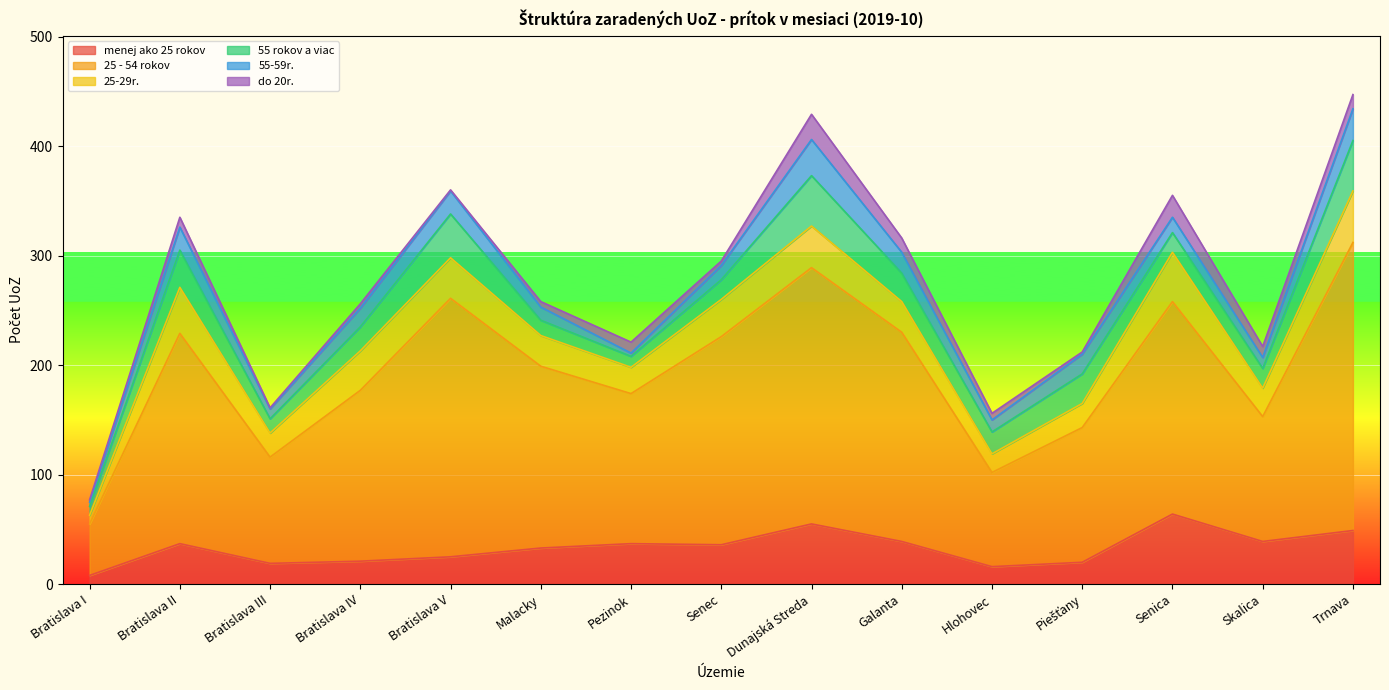

The menej ako 25 rokov series shows 21 at Bratislava IV. True or false?

True